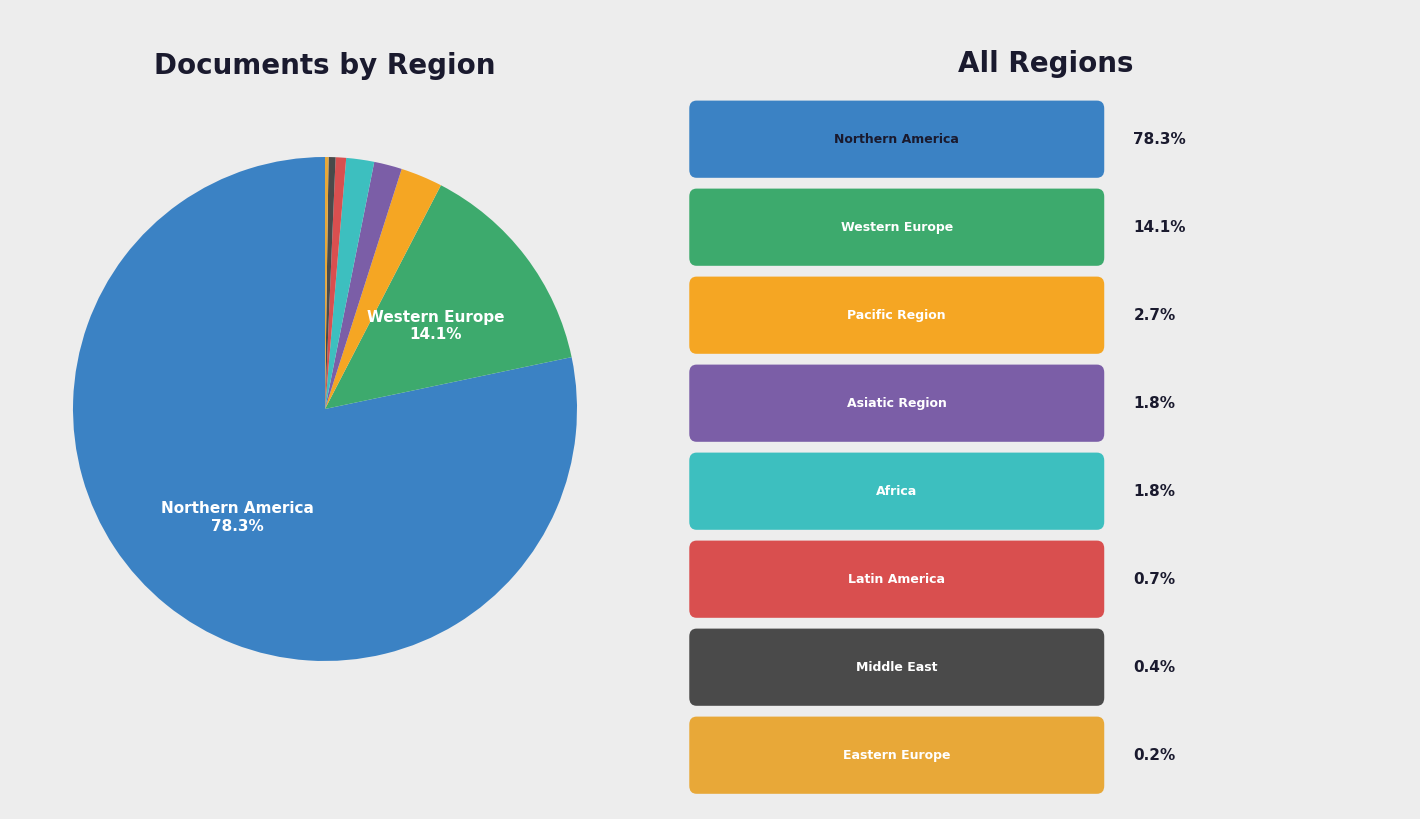

Rank the categories by value from lowest to highest.

Eastern Europe, Middle East, Latin America, Asiatic Region, Africa, Pacific Region, Western Europe, Northern America